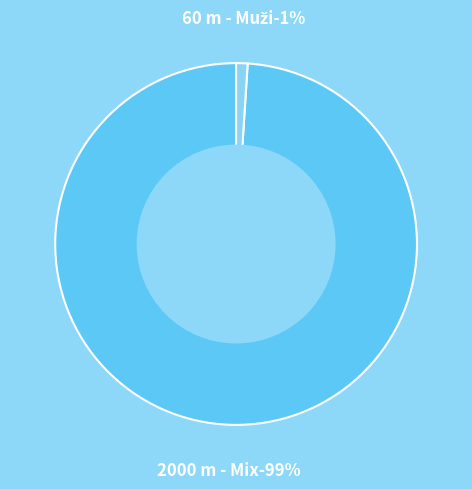

How many slices are in this pie chart?

2